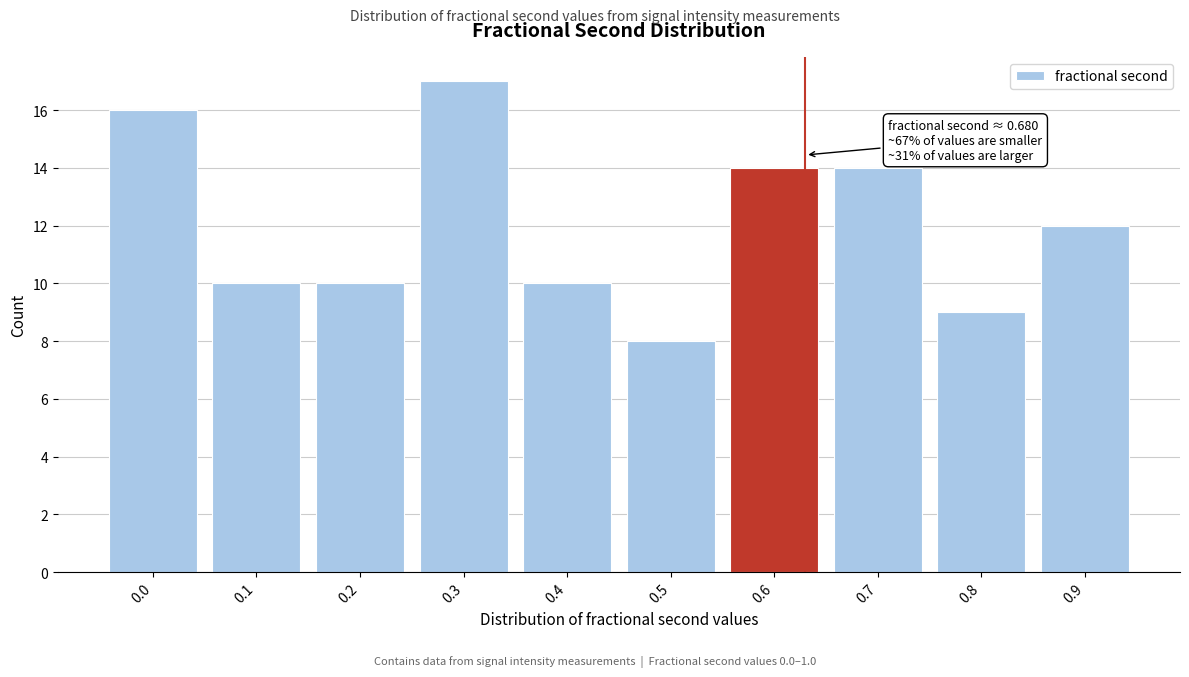

Reading left to right, transcribe all the data shown in this chart.

16	10	10	17	10	8	14	14	9	12